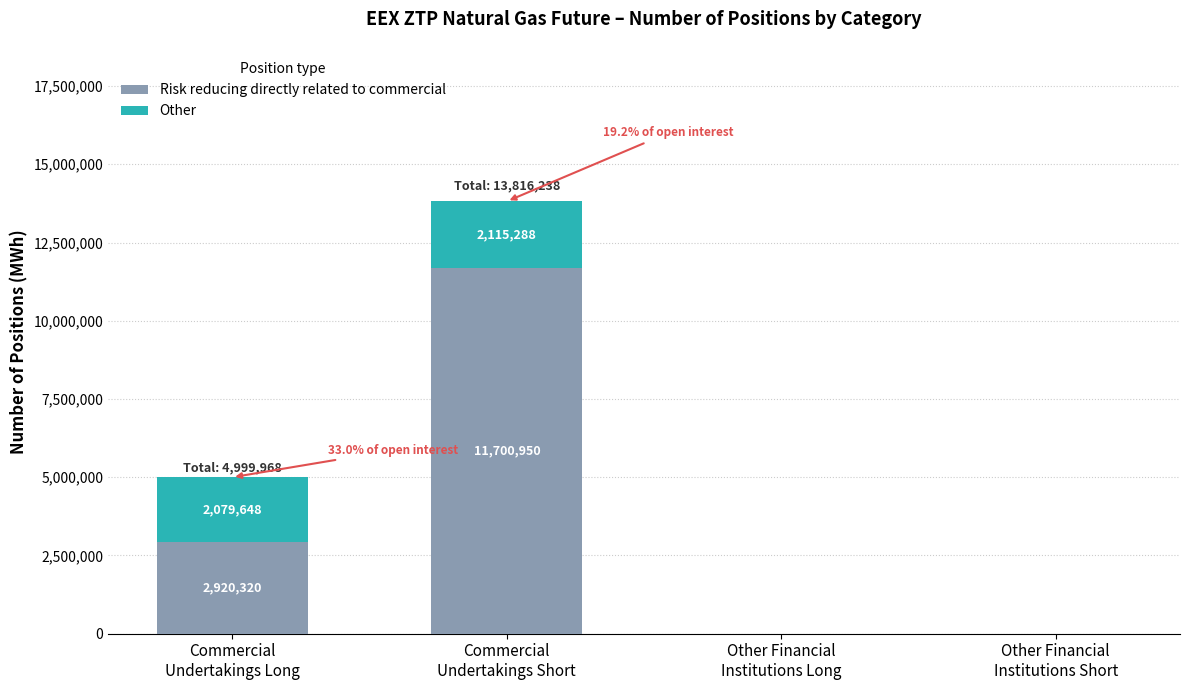

What is the sum of all Risk reducing directly related to commercial values?

14621270